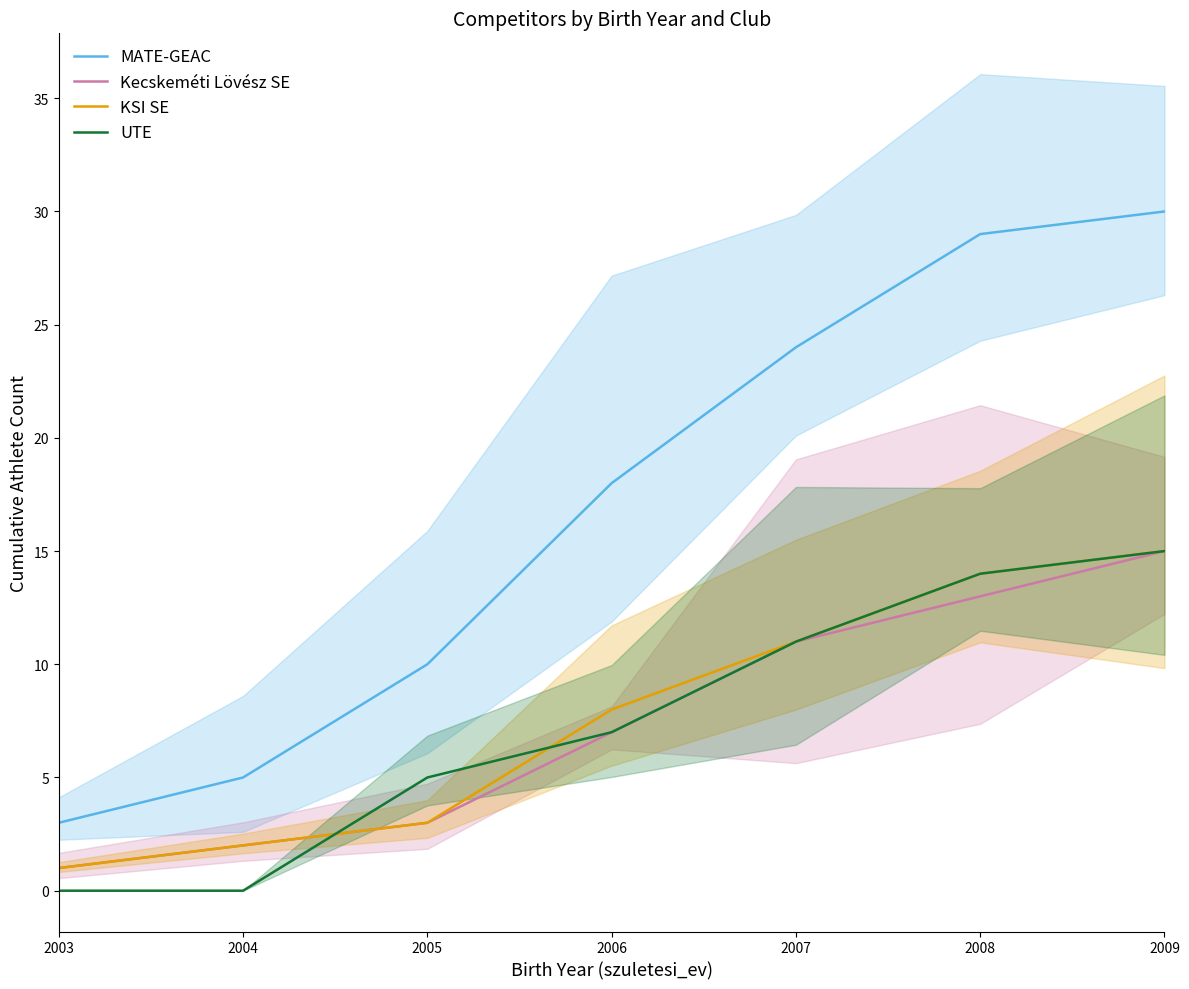

What is the difference between the second highest and minimum values in the UTE series?

14